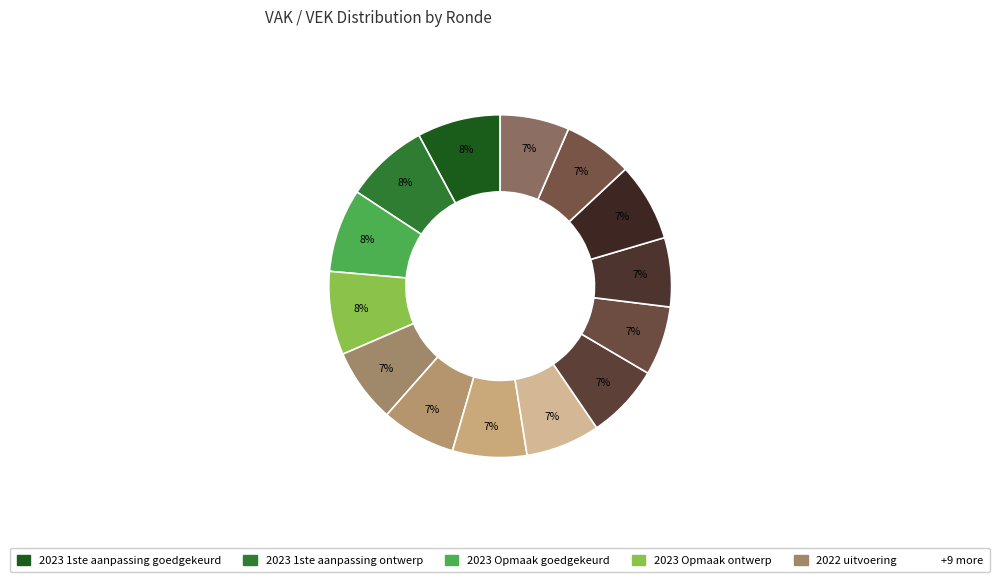

How many segments does this pie chart have?

14